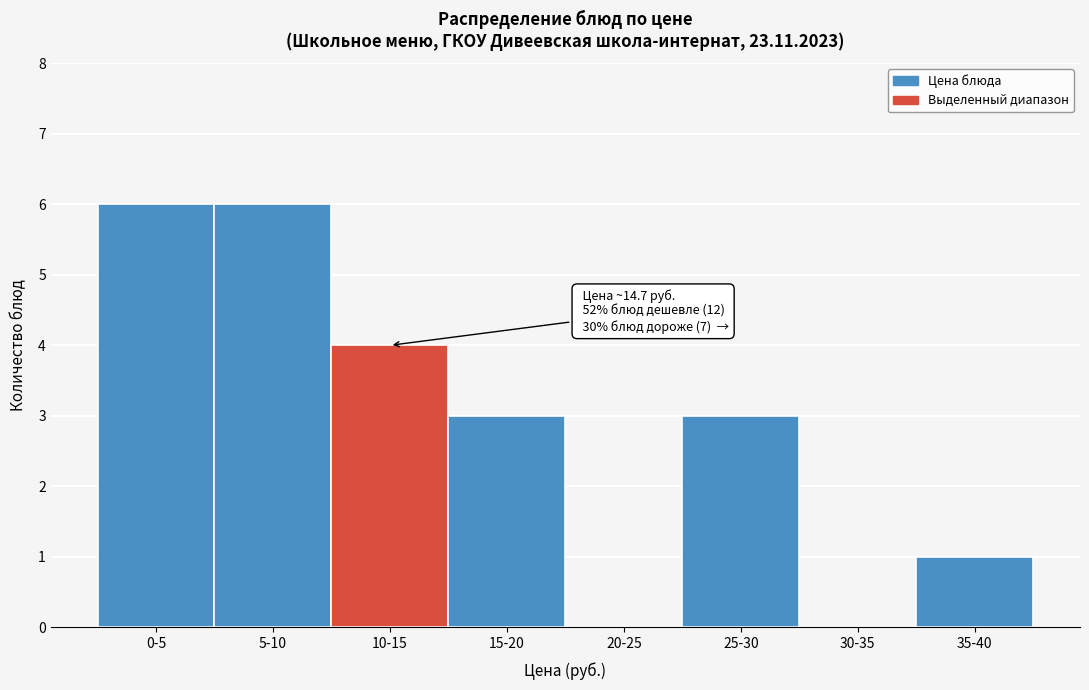

Reading left to right, extract all data points from this chart.

0-5=6	5-10=6	10-15=4	15-20=3	20-25=0	25-30=3	30-35=0	35-40=1